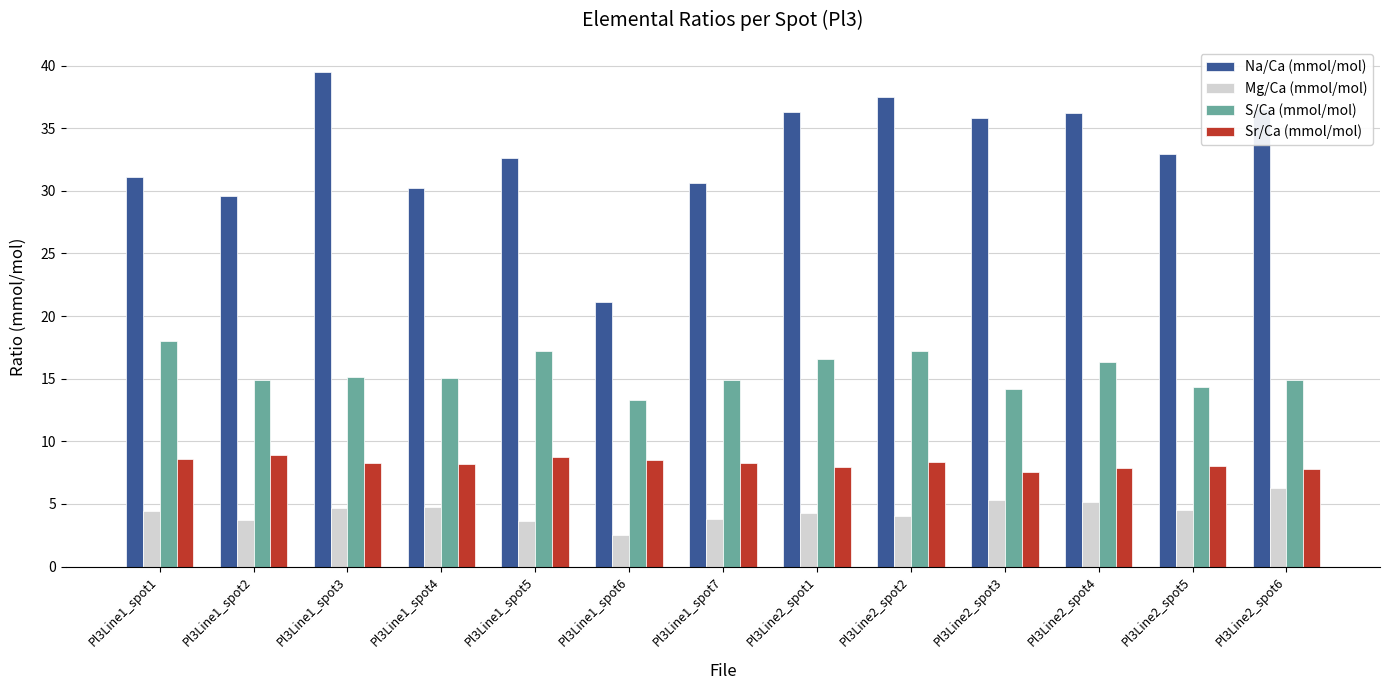

What is the spread (max minus min) of values at Pl3Line2_spot3?

30.5